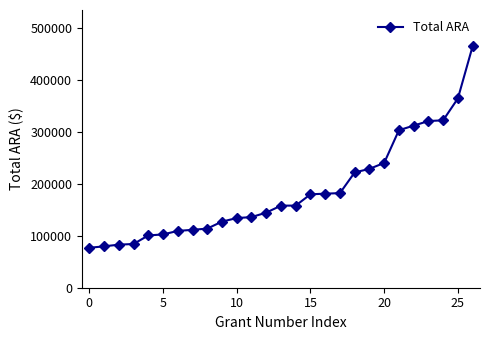

What is the value of the 11th point from the left?

133944